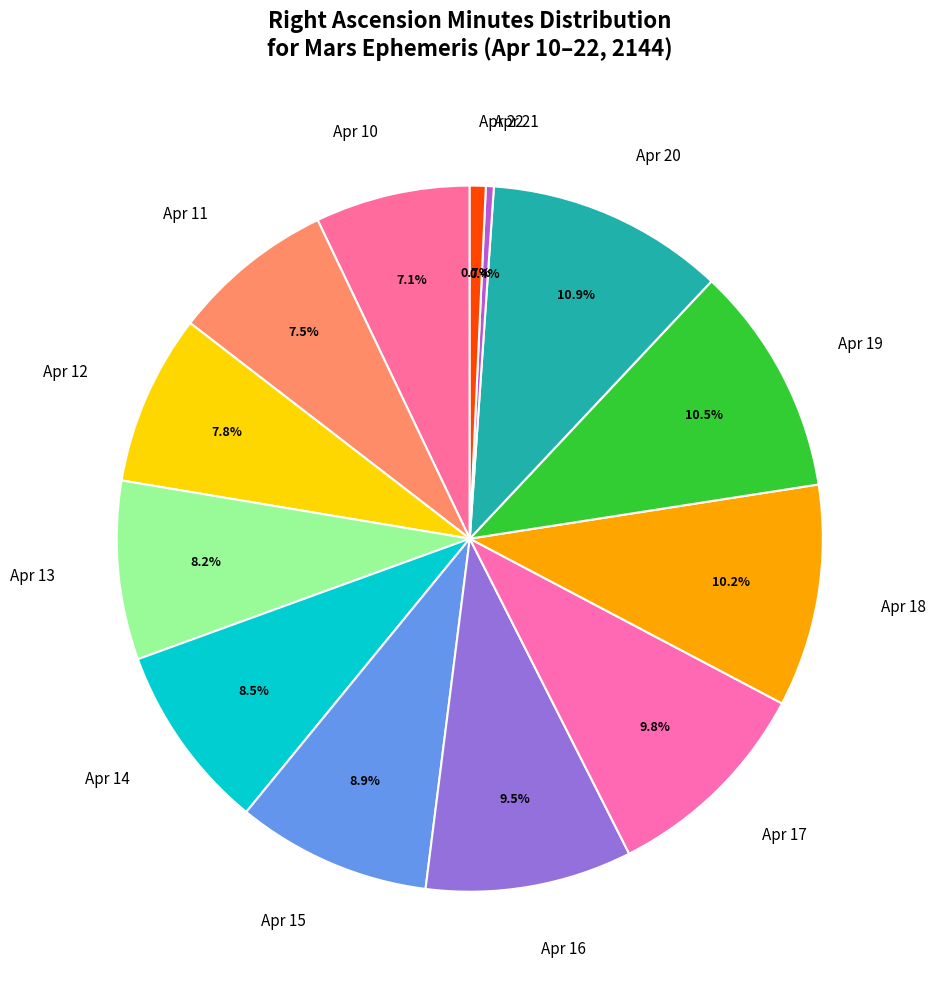

Which has a higher value, Apr 12 or Apr 19?

Apr 19